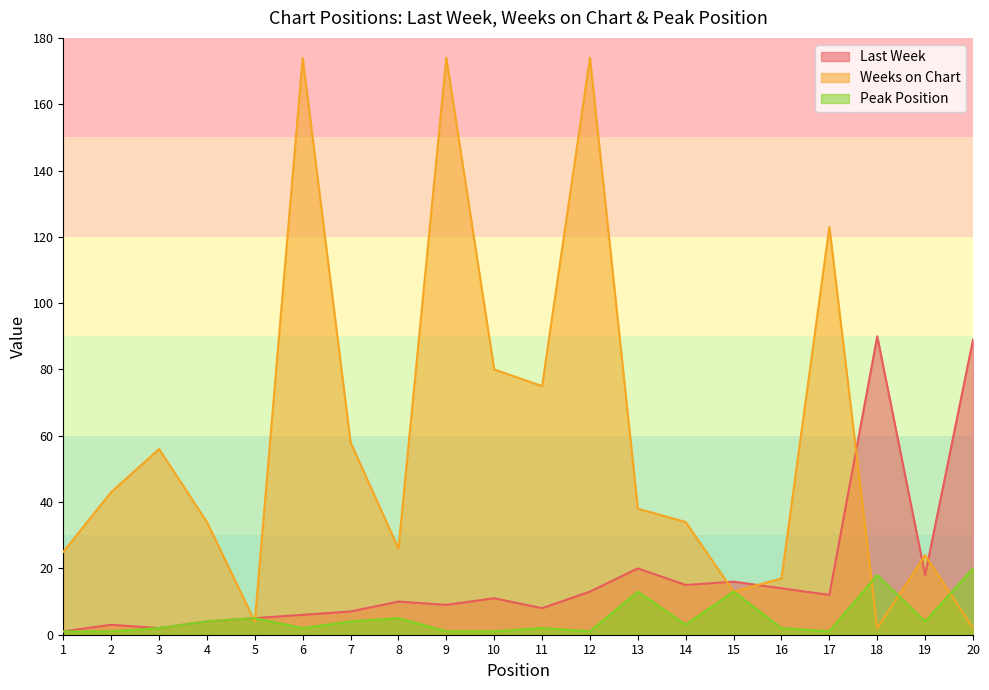

Where does the Last Week series first go above 11?

12